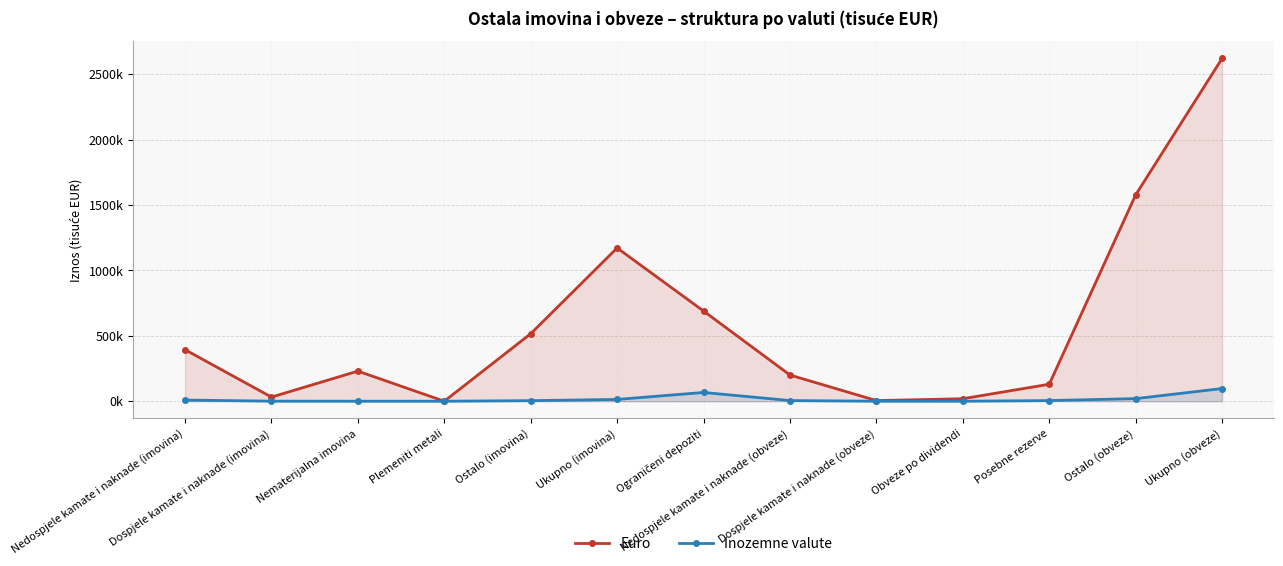

True or false: Inozemne valute and Euro cross at least once.

False